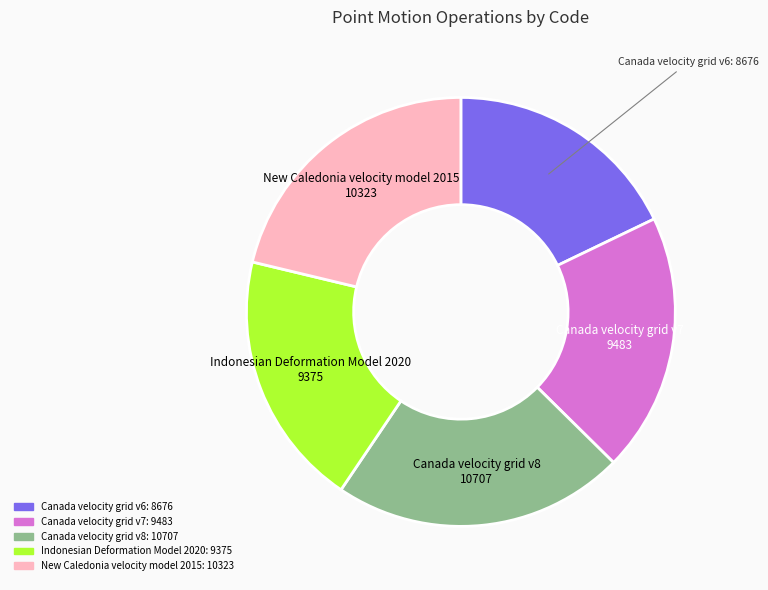

Does Canada velocity grid v6 account for over 50% of the chart?

No